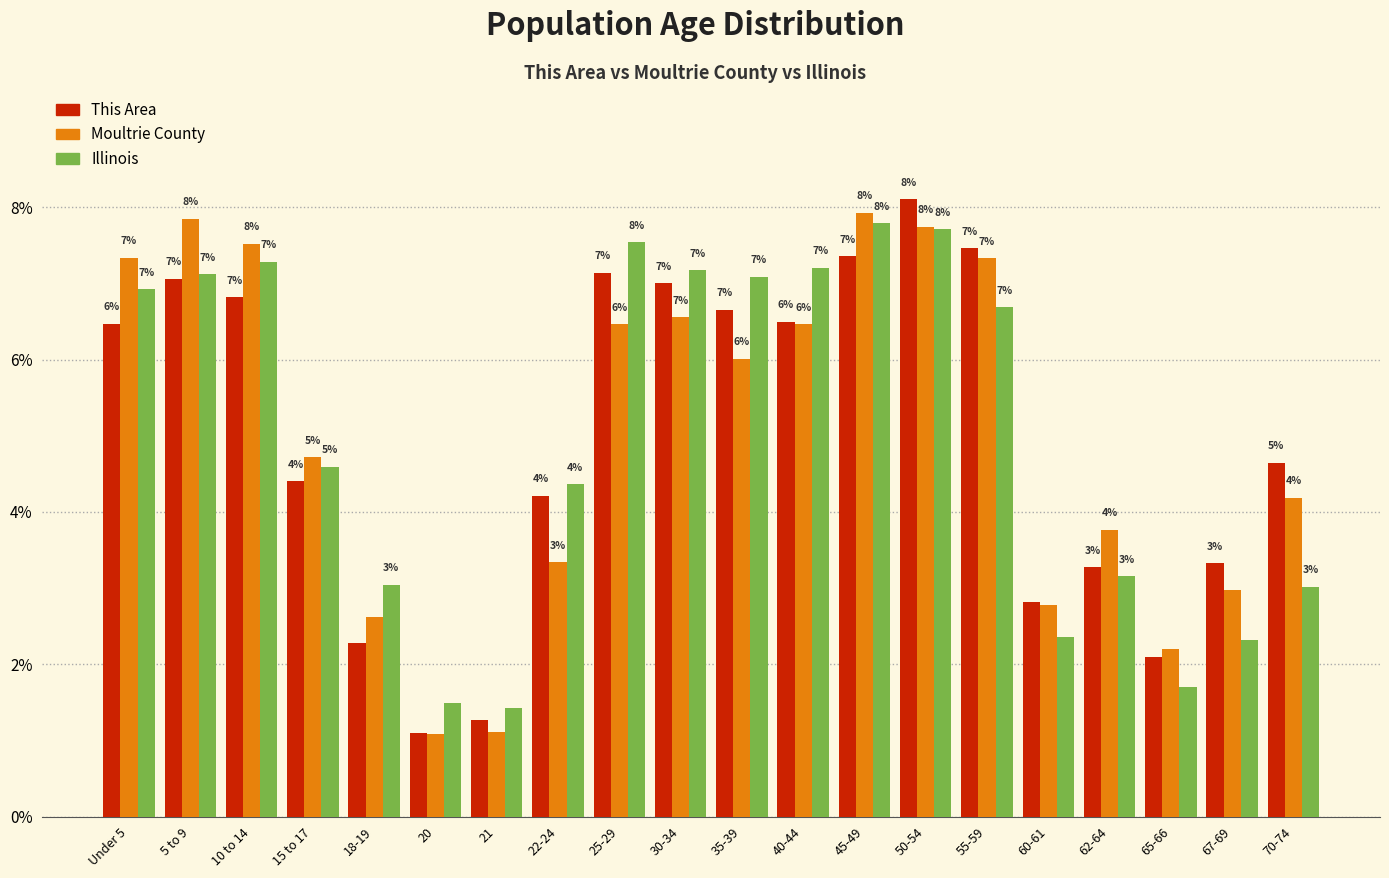

At which label does Illinois first exceed 6?

Under 5